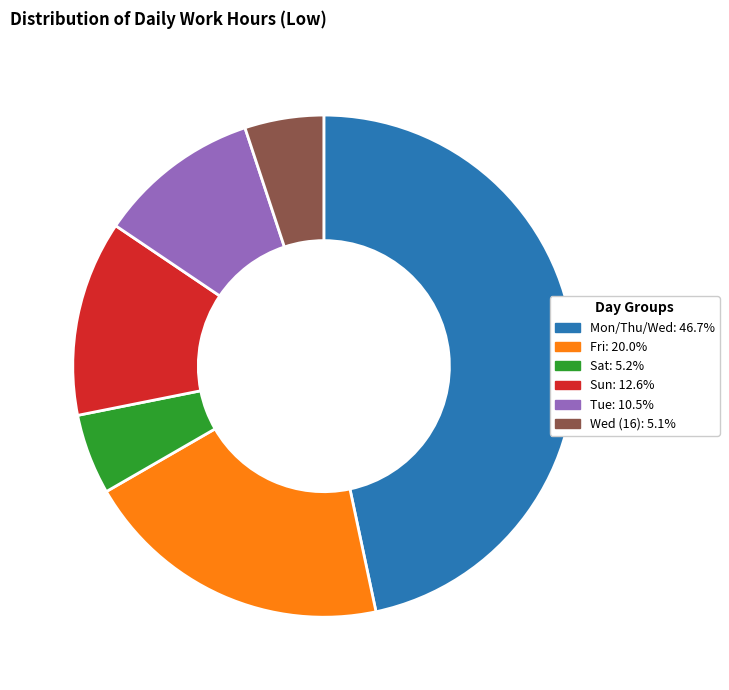

Is there a majority slice in this chart?

No